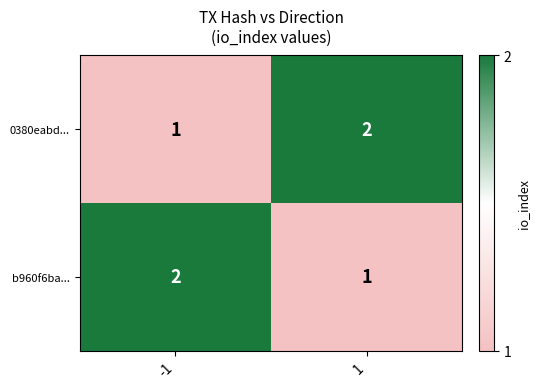

What is the total value across all series at -1?

3